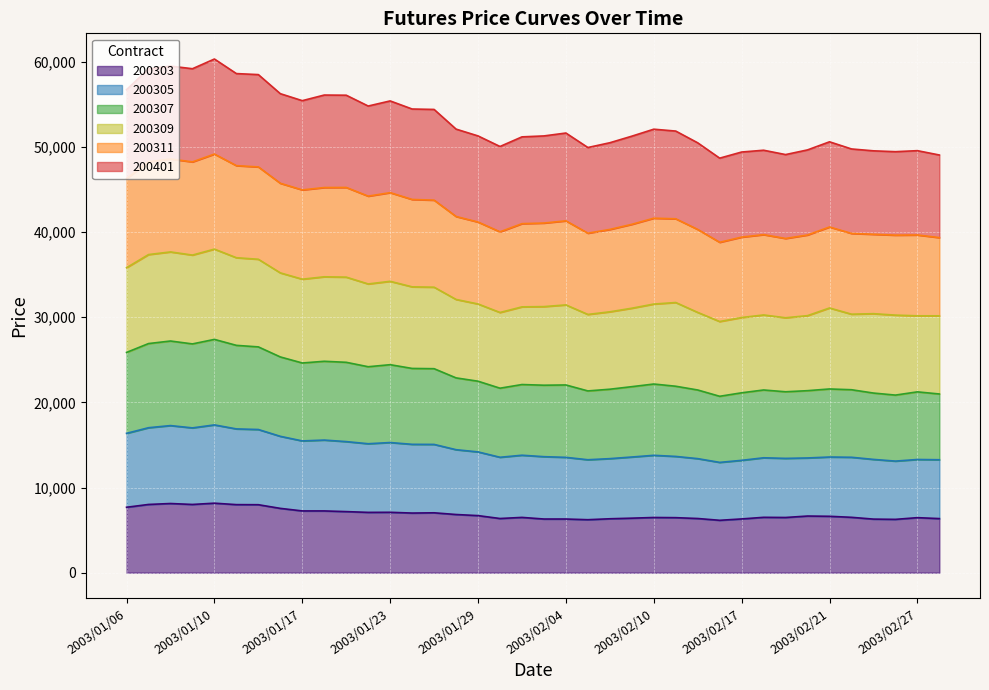

What is the total value across all series at 2003/01/06?

56710